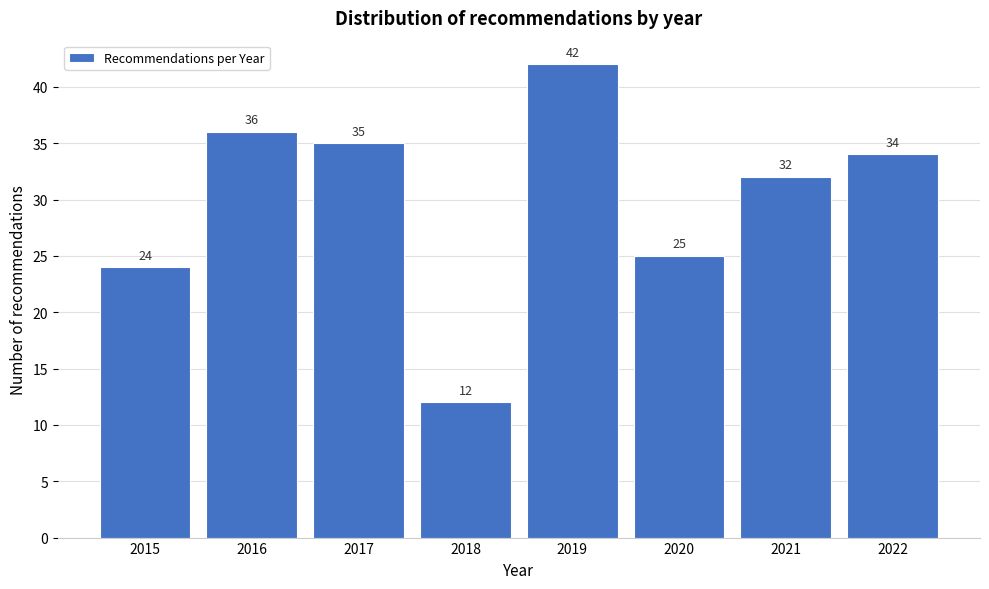

Reading right to left, transcribe all the data shown in this chart.

2022=34	2021=32	2020=25	2019=42	2018=12	2017=35	2016=36	2015=24